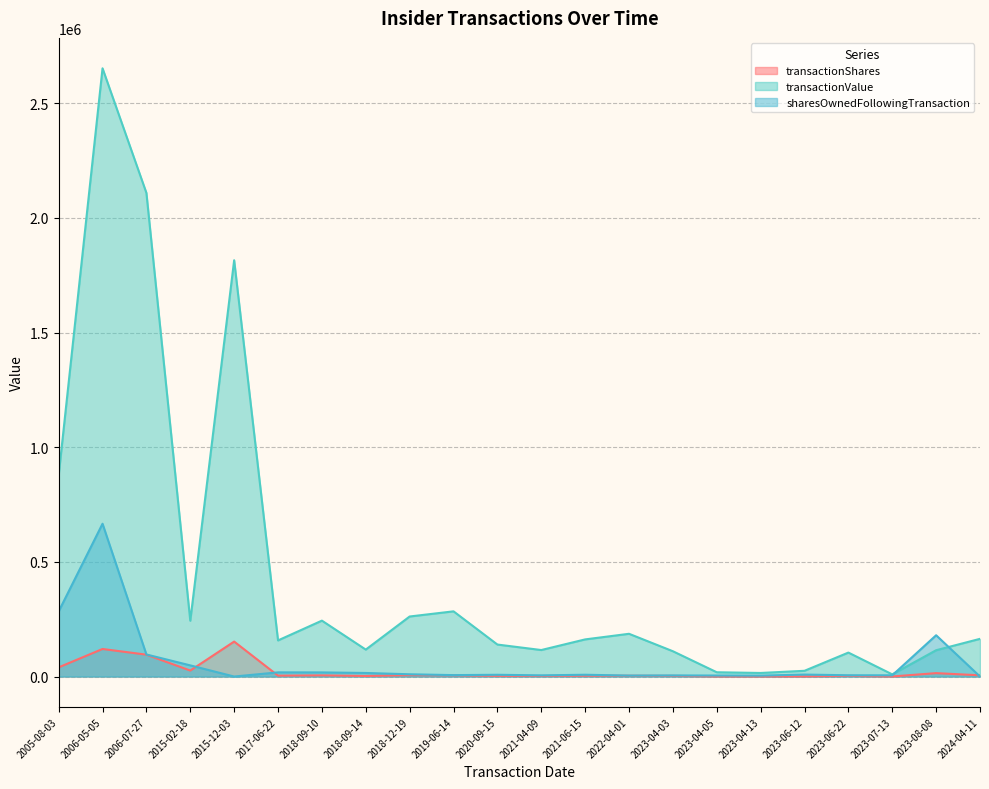

What is the sum of the sharesOwnedFollowingTransaction values at 2006-07-27 and 2023-04-03?

100984